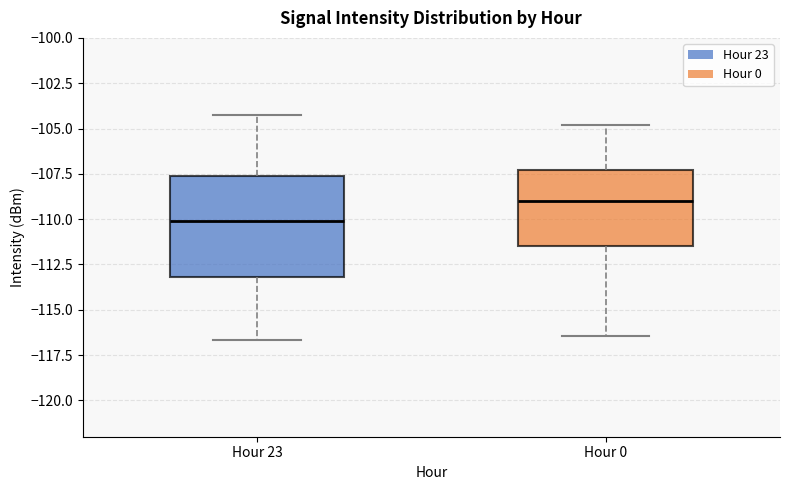

Reading left to right, transcribe this box plot: for each box, give where its median line is, the range the box spans, and where its two whiskers end, as read against the y-axis. The values are not printed on the chart, so give them approximately, as read against the axis.

Hour 23: median -110.0, box -113.0 to -107.5, whiskers -116.5 to -104.5
Hour 0: median -109.0, box -111.5 to -107.5, whiskers -116.5 to -105.0